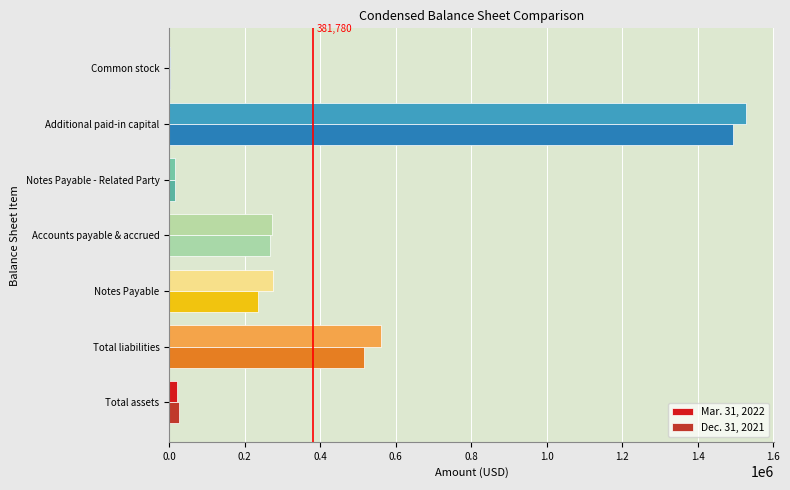

Which category has the highest value in the Dec. 31, 2021 series?

Additional paid-in capital